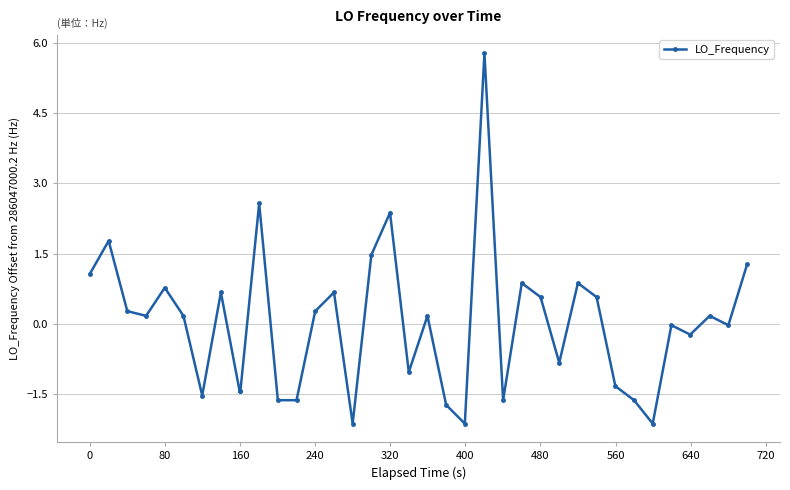

What is the value of the 18th point from the left?

2.4